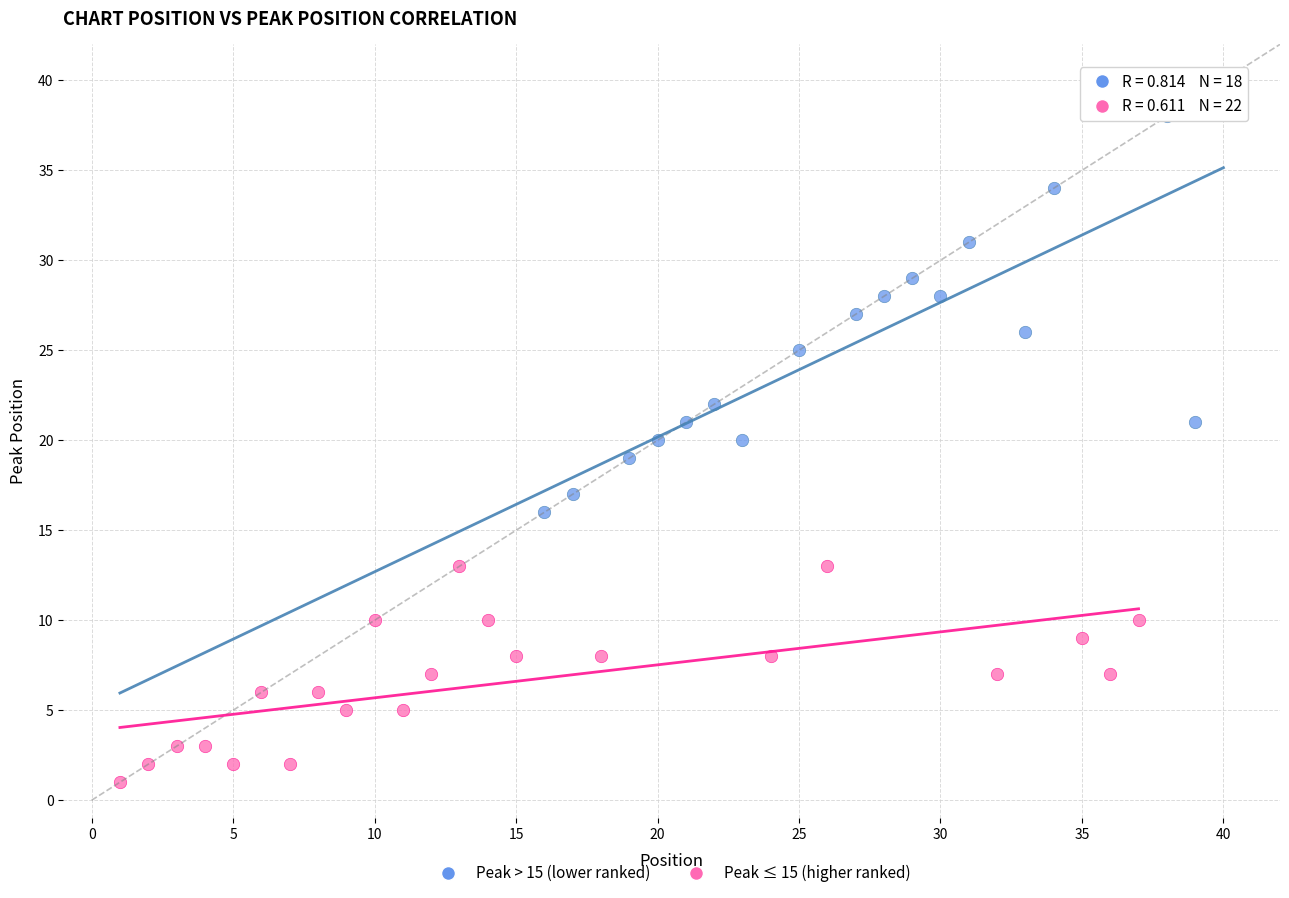

What are all the series names shown in the legend?

Peak > 15 (lower ranked), Peak ≤ 15 (higher ranked)